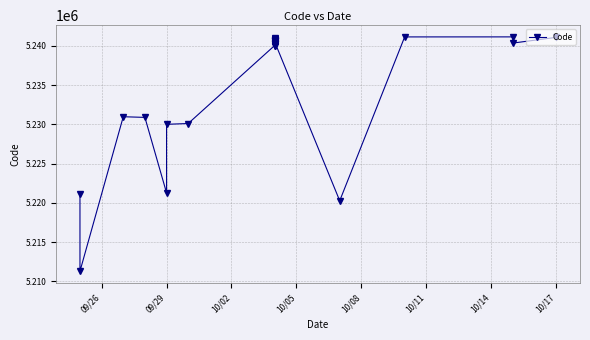

Does the chart have visible grid lines?

Yes